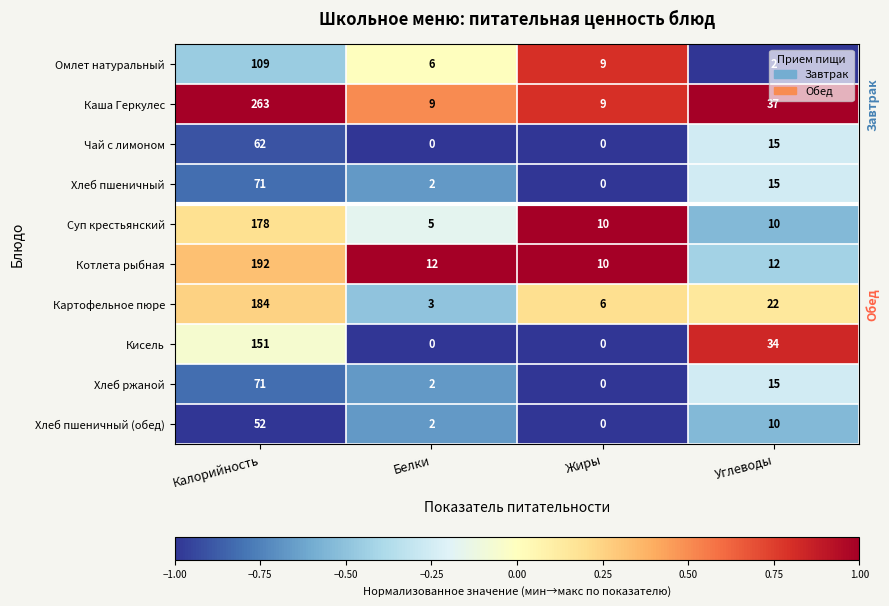

What is the difference between the maximum and second lowest values in the Каша Геркулес series?

254